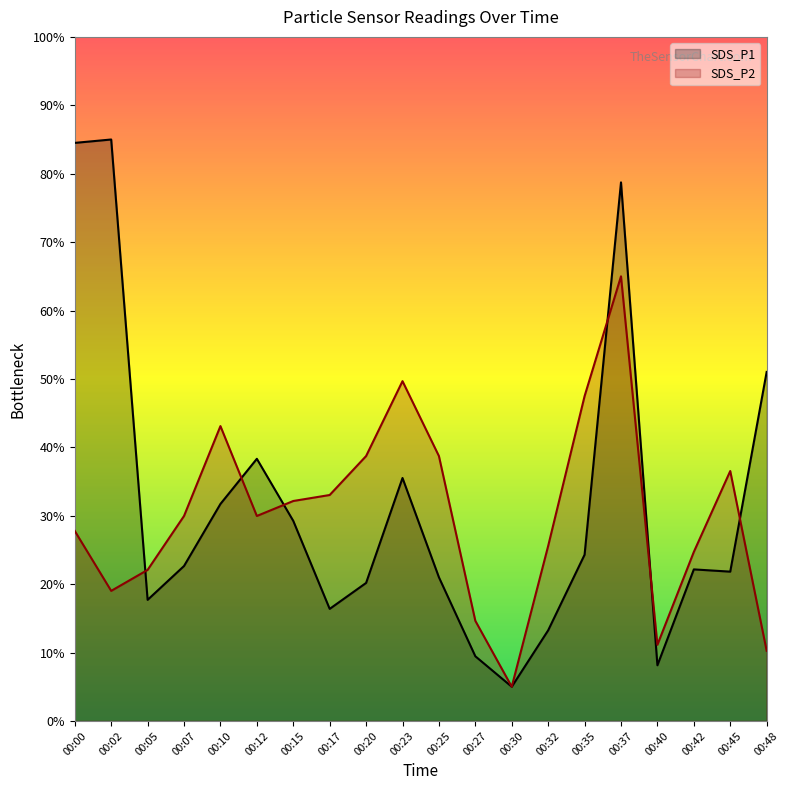

At which label does SDS_P2 reach its minimum?

00:30